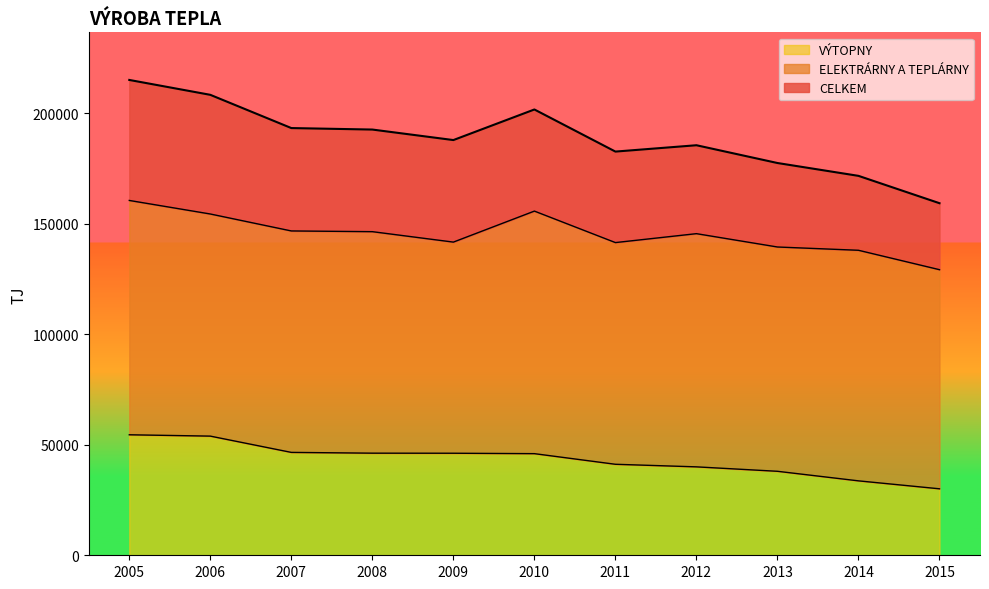

How many data points does each series have?

11